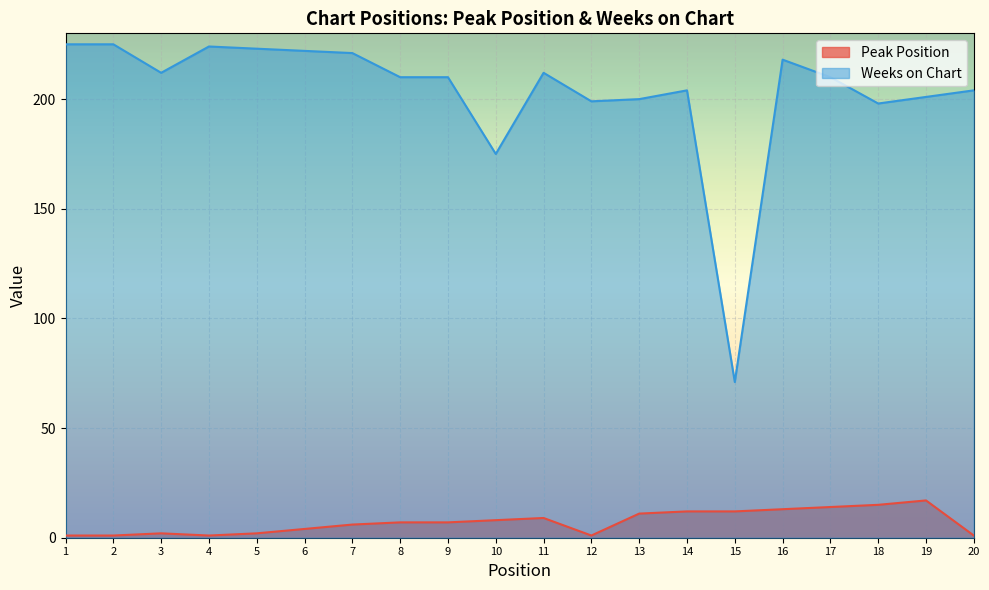

What is the difference between the second highest and second lowest values in the Peak Position series?

14